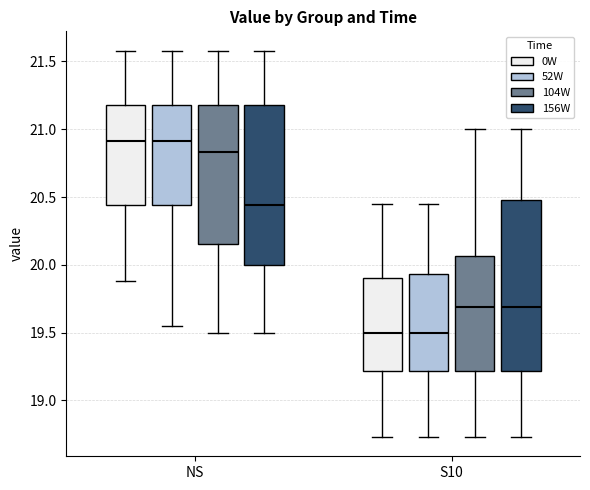

Reading left to right, read every box against the y-axis: the position of its median line, the range the box covers, and the ends of its whiskers. The values are not printed on the chart, so give them approximately, as read against the axis.

NS (0W): median 20.90, box 20.45 to 21.20, whiskers 19.90 to 21.60
NS (52W): median 20.90, box 20.45 to 21.20, whiskers 19.55 to 21.60
NS (104W): median 20.85, box 20.15 to 21.20, whiskers 19.50 to 21.60
NS (156W): median 20.45, box 20.00 to 21.20, whiskers 19.50 to 21.60
S10 (0W): median 19.50, box 19.20 to 19.90, whiskers 18.75 to 20.45
S10 (52W): median 19.50, box 19.20 to 19.95, whiskers 18.75 to 20.45
S10 (104W): median 19.70, box 19.20 to 20.05, whiskers 18.75 to 21.00
S10 (156W): median 19.70, box 19.20 to 20.50, whiskers 18.75 to 21.00